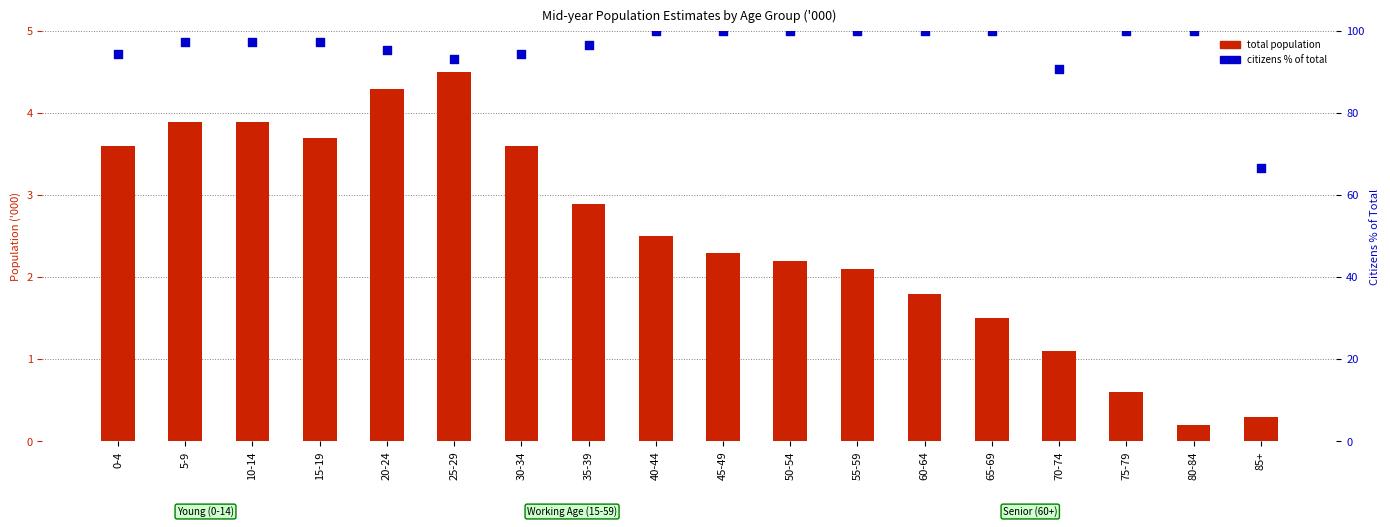

Which series has the largest total across all categories?

citizens % of total